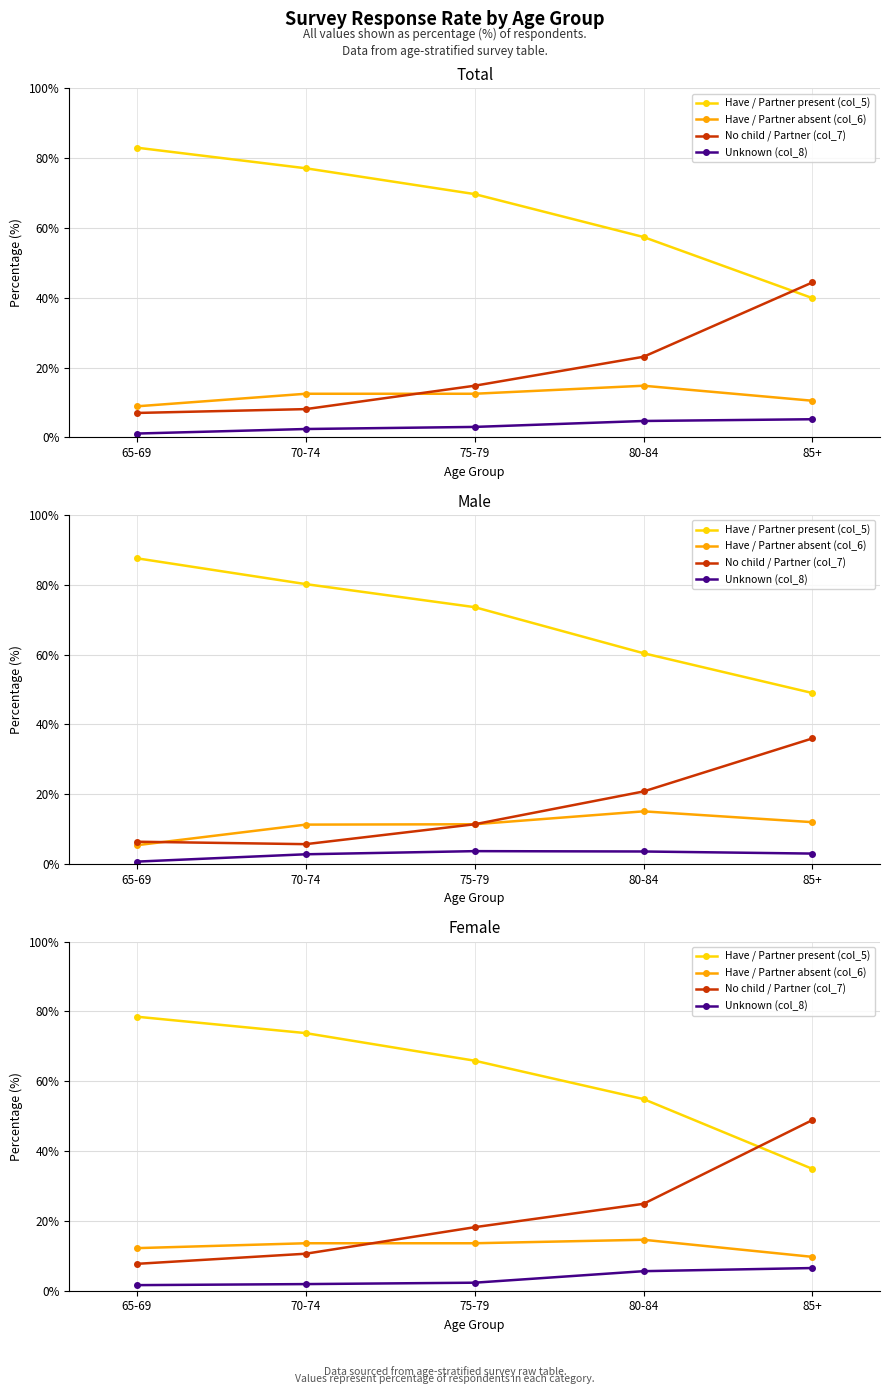

What is the difference between the highest and lowest values at 75-79?

63.6